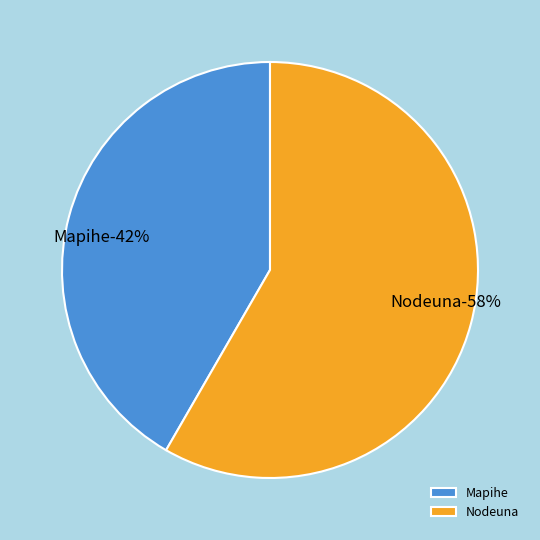

Count the number of slices in the pie.

2